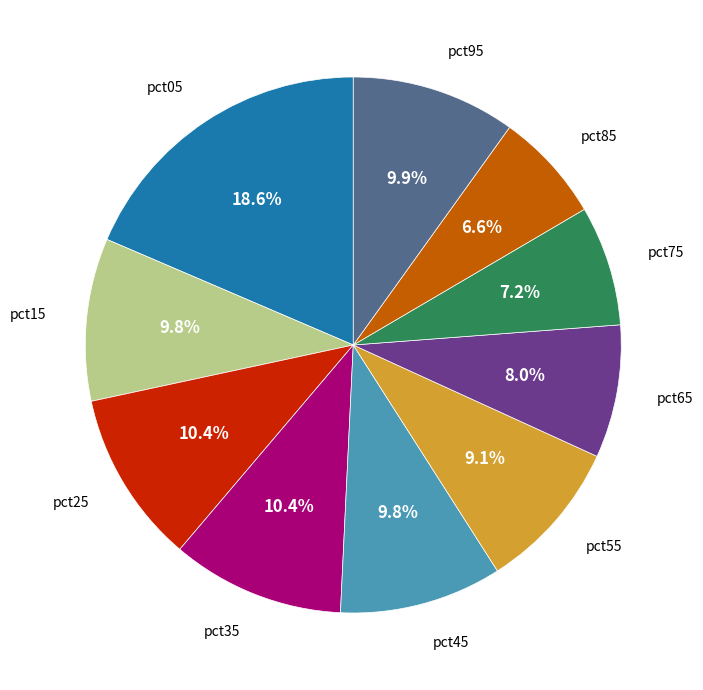

How many slices are in this pie chart?

10